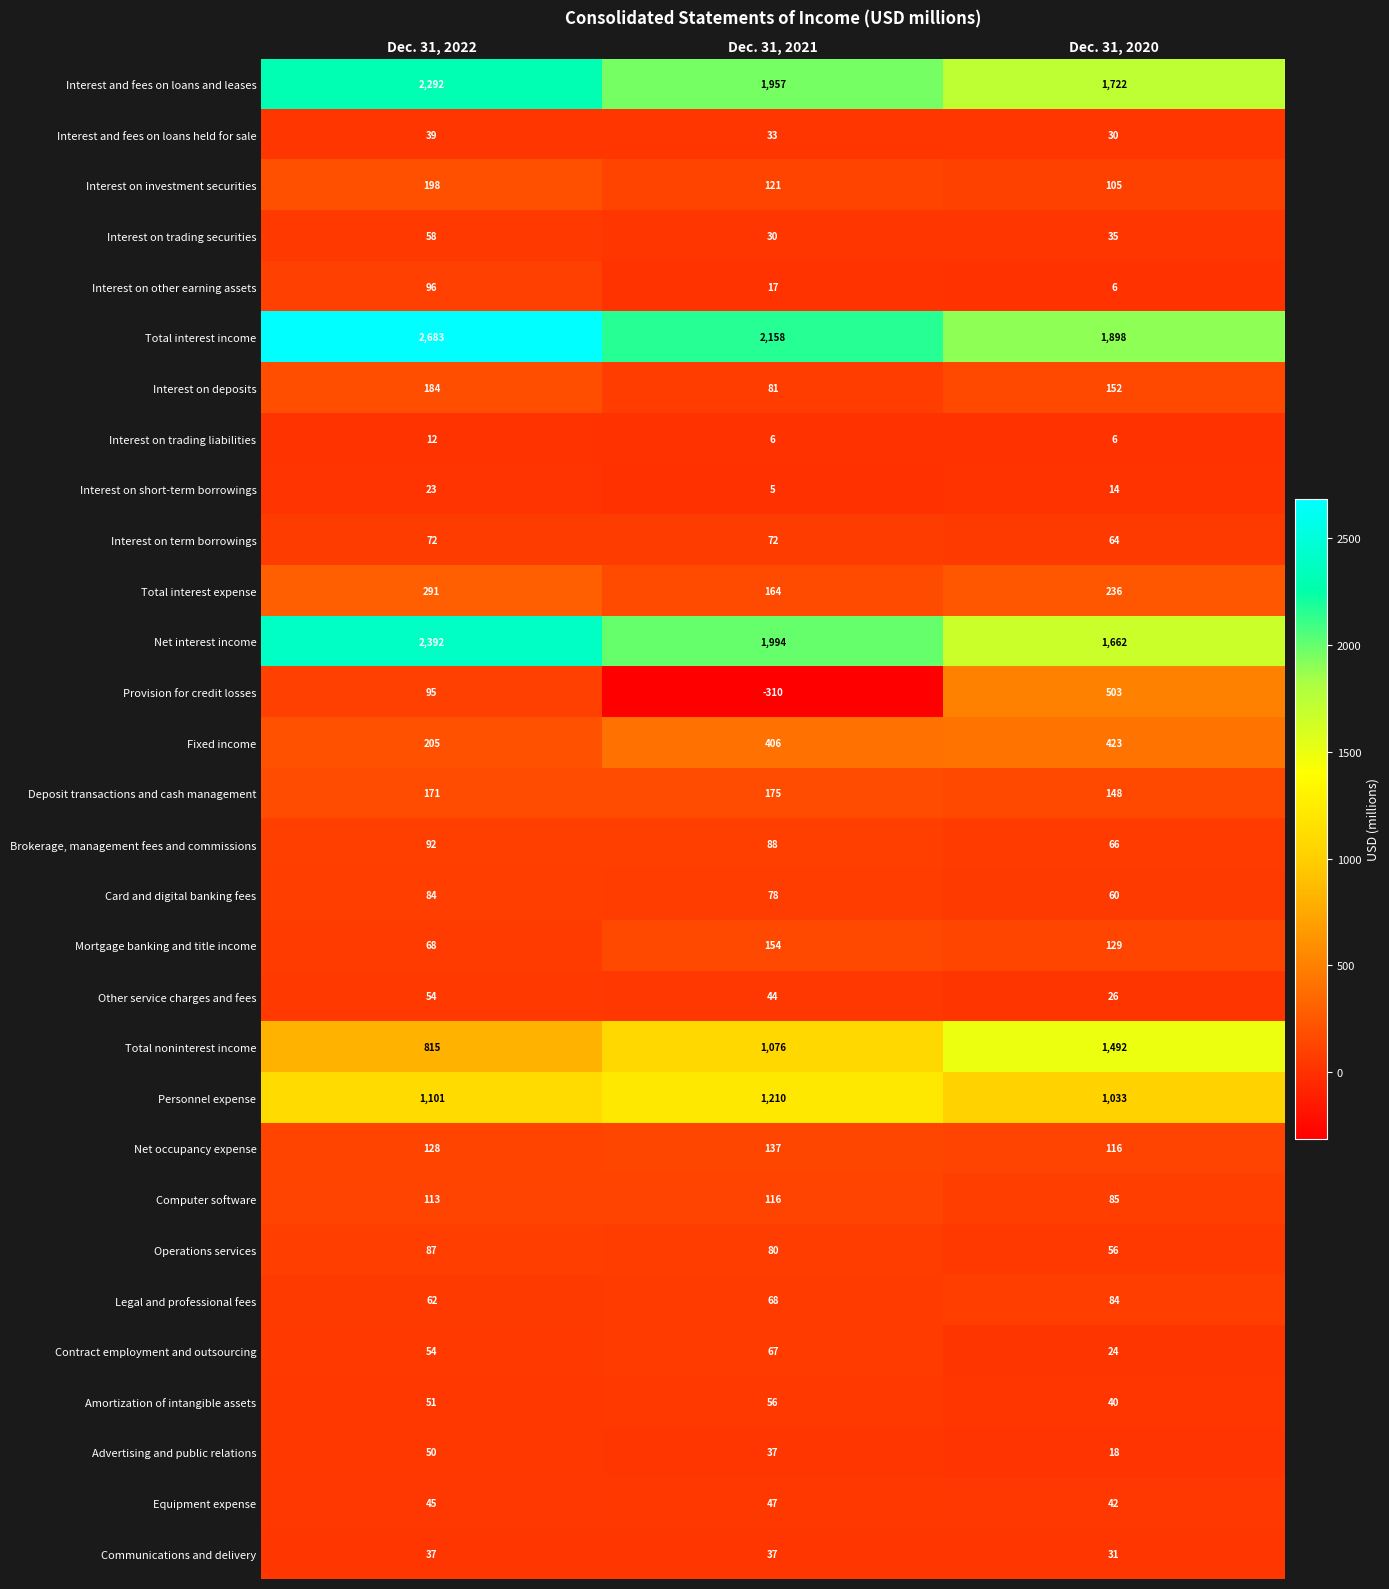

What is the spread (max minus min) of values at Dec. 31, 2021?

2468